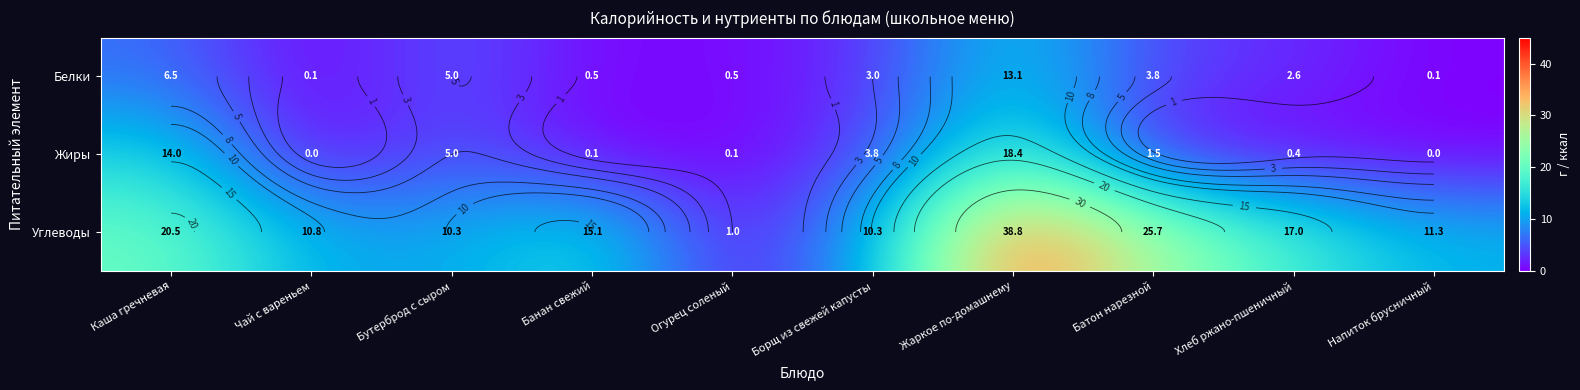

Is the value of Белки at Батон нарезной greater than the value of Жиры at Жаркое по-домашнему?

No